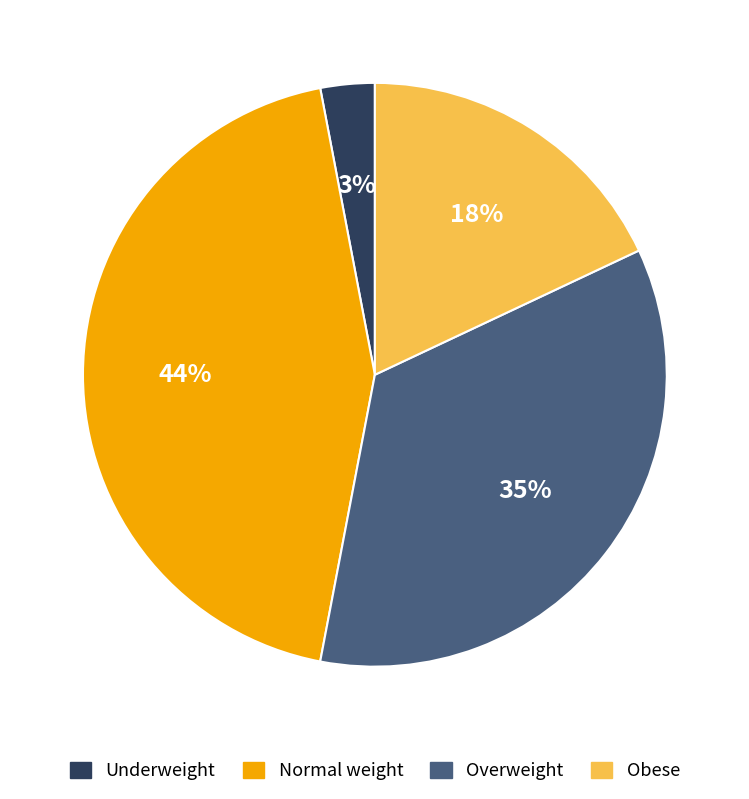

To the nearest percent, what portion does Underweight represent?

3%